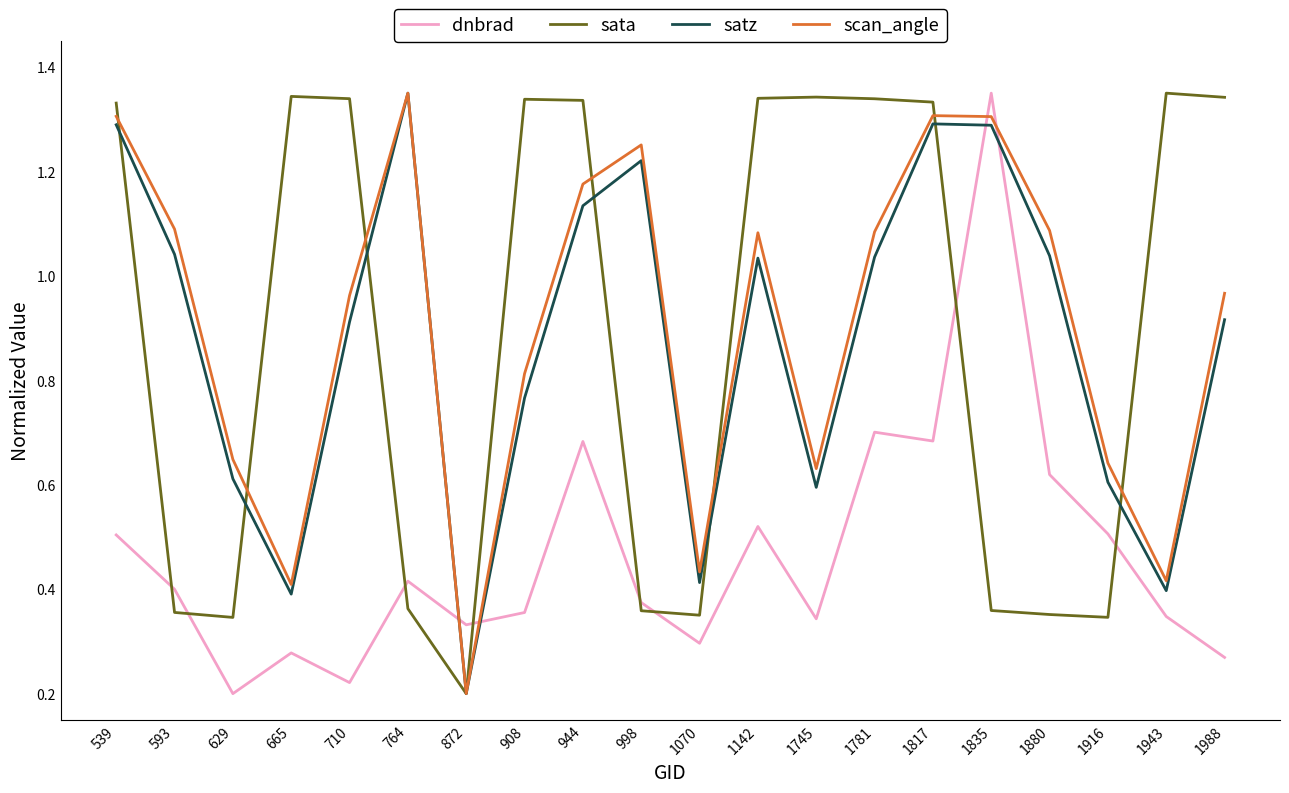

Where is satz nearest to the value 0?

872